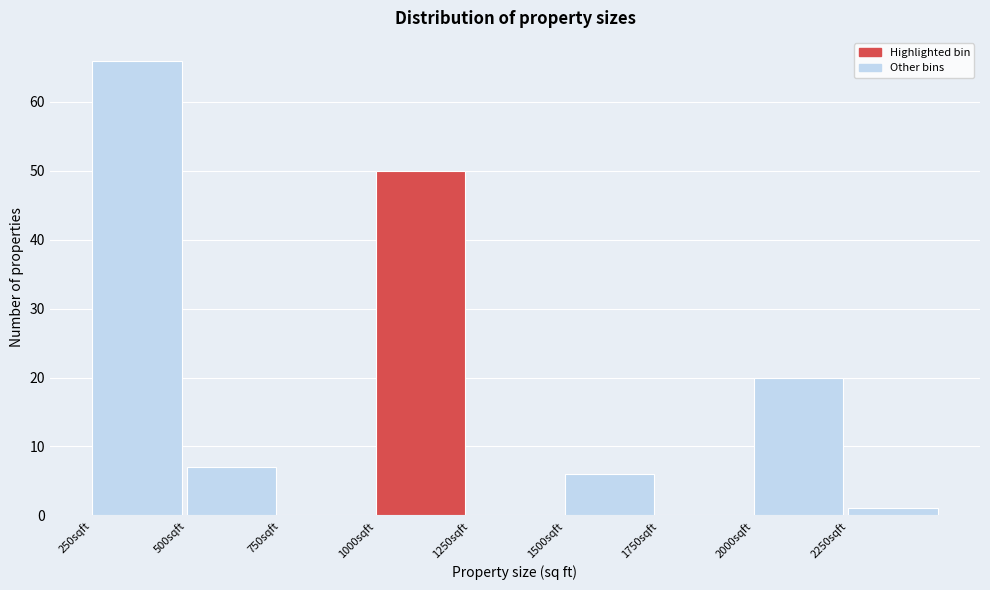

Reading left to right, list every bar in this chart as the range it spans on the x-axis followed by its height. The values are not printed on the chart, so give them approximately, as read against the axis.

250 to 500: 66
500 to 750: 7
750 to 1000: 0
1000 to 1250: 50
1250 to 1500: 0
1500 to 1750: 6
1750 to 2000: 0
2000 to 2250: 20
2250 to 2500: 1